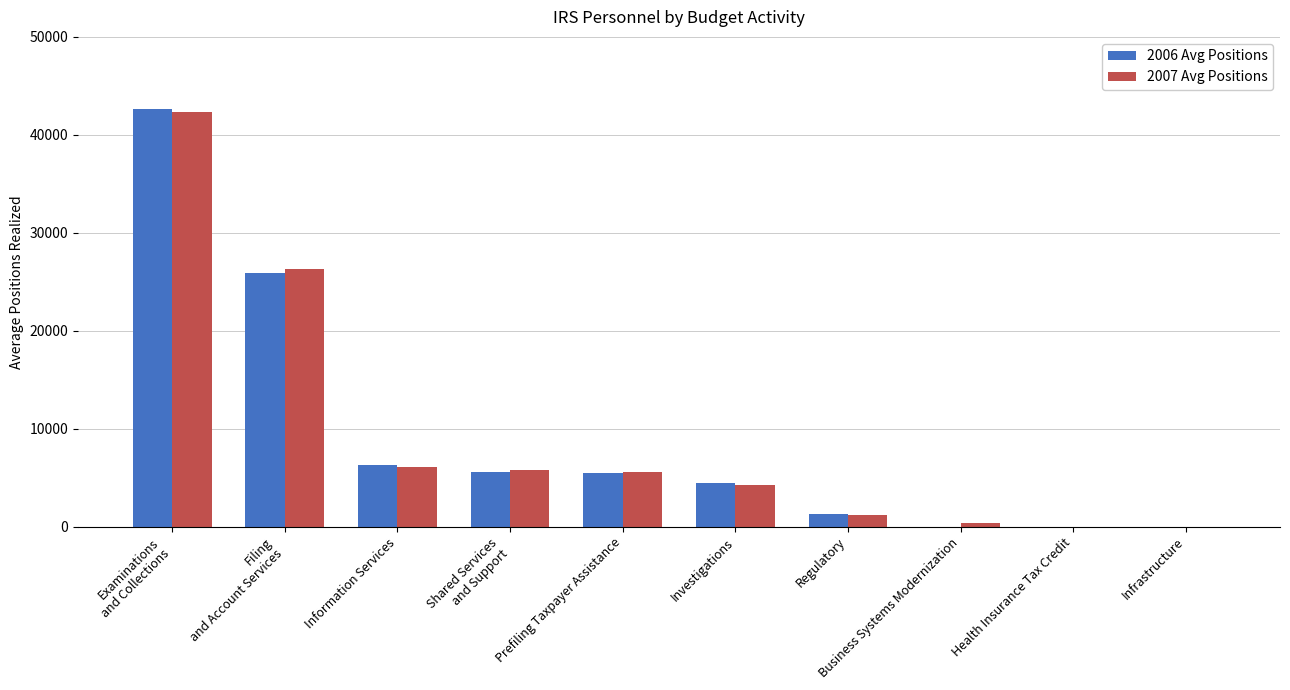

What is the greatest value displayed?

42637